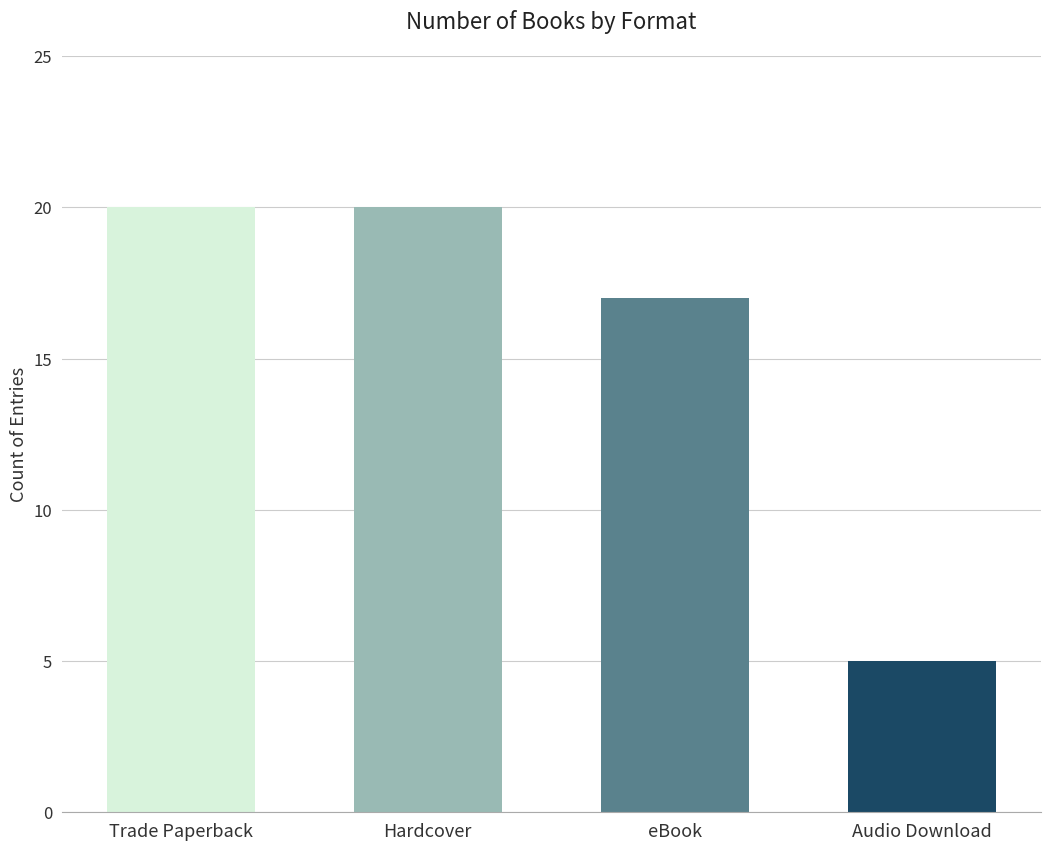

Which has a higher value, eBook or Audio Download?

eBook